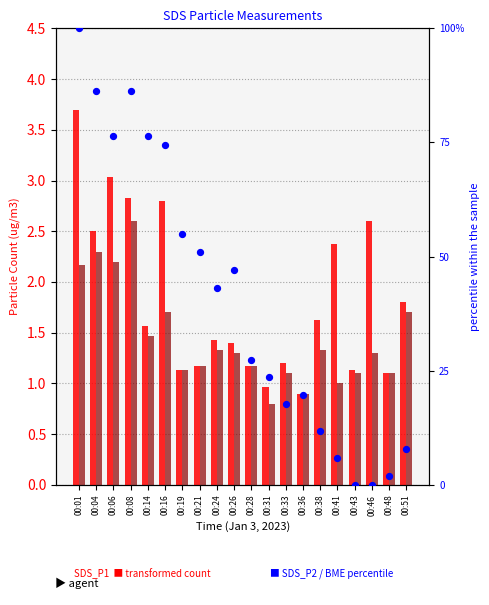

At how many categories does at least one series exceed 51?

7